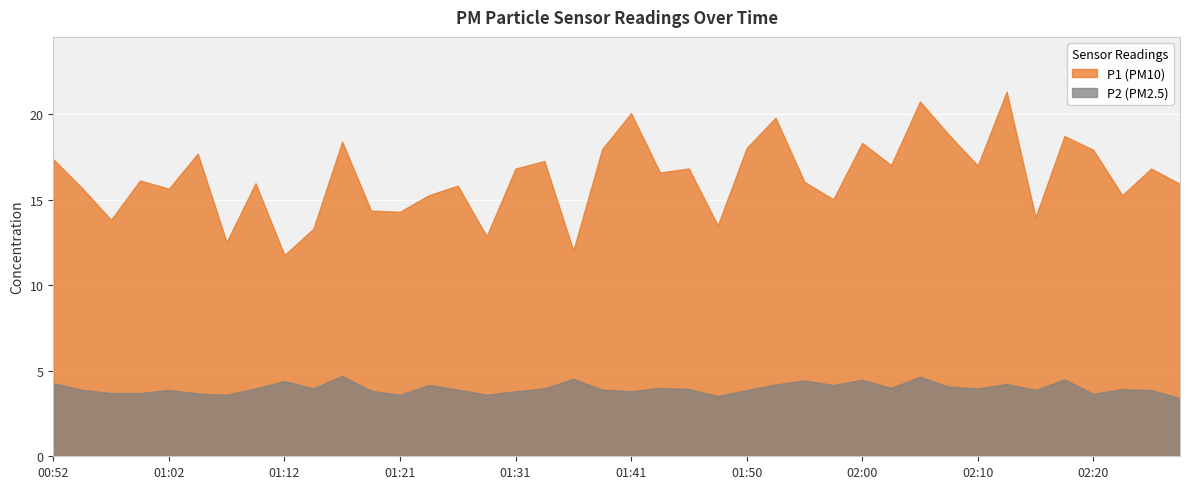

Where is the first local minimum for P2?

01:07